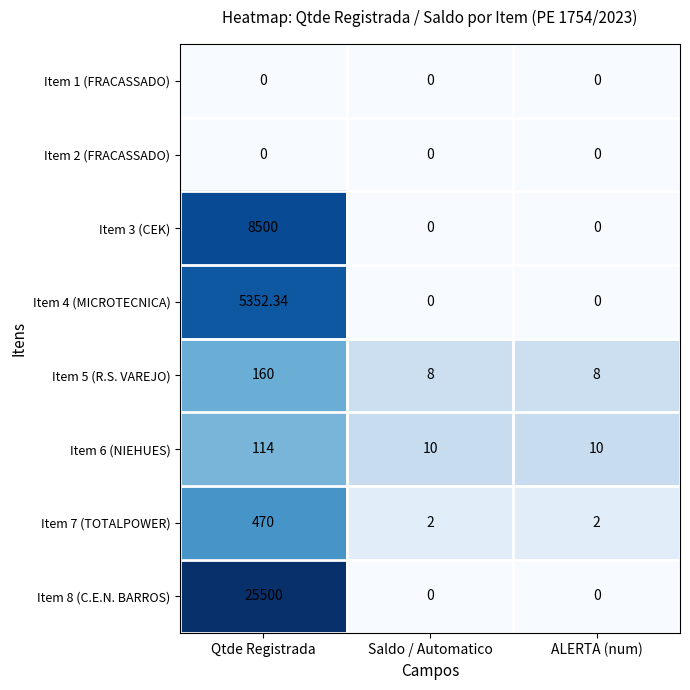

What is the spread (max minus min) of values at Qtde Registrada?

25500.0